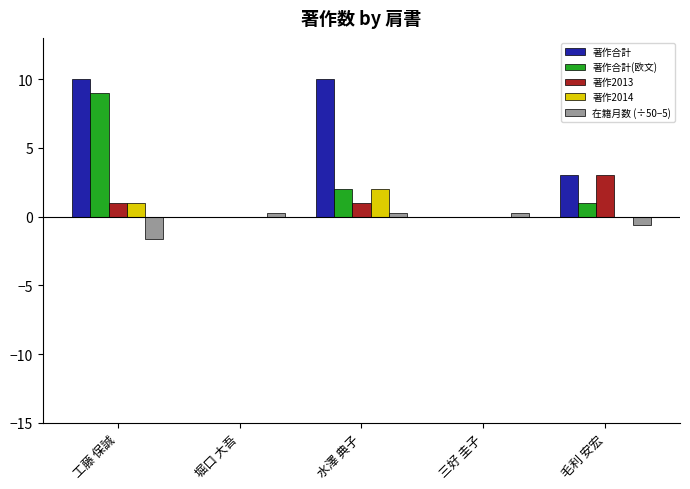

What is the sum of all 在籍月数 (÷50−5) values?

-1.4